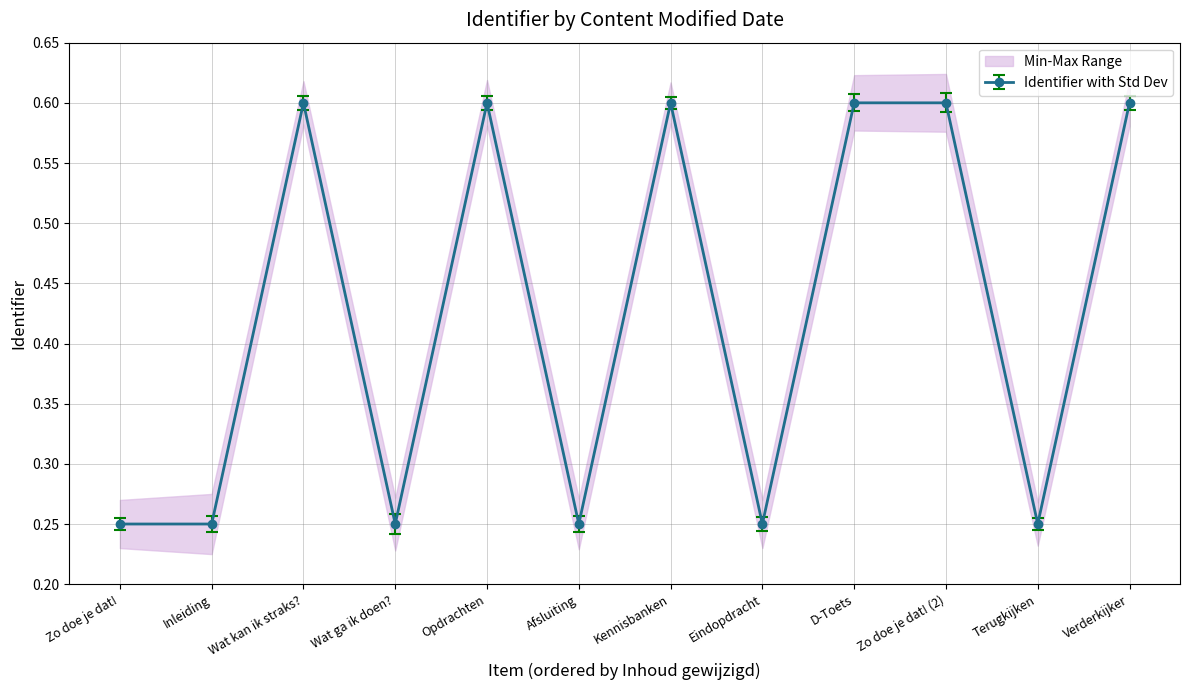

At which label is the value closest to 0?

Zo doe je dat!